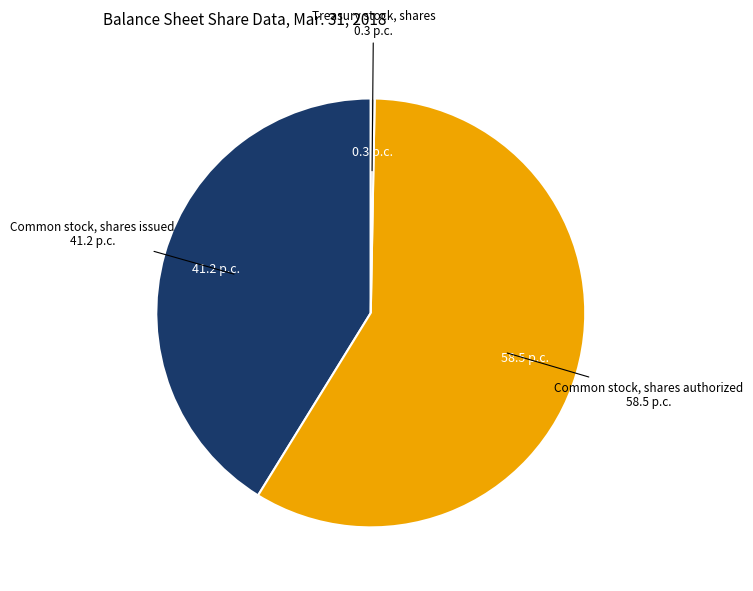

How many slices are in this pie chart?

3